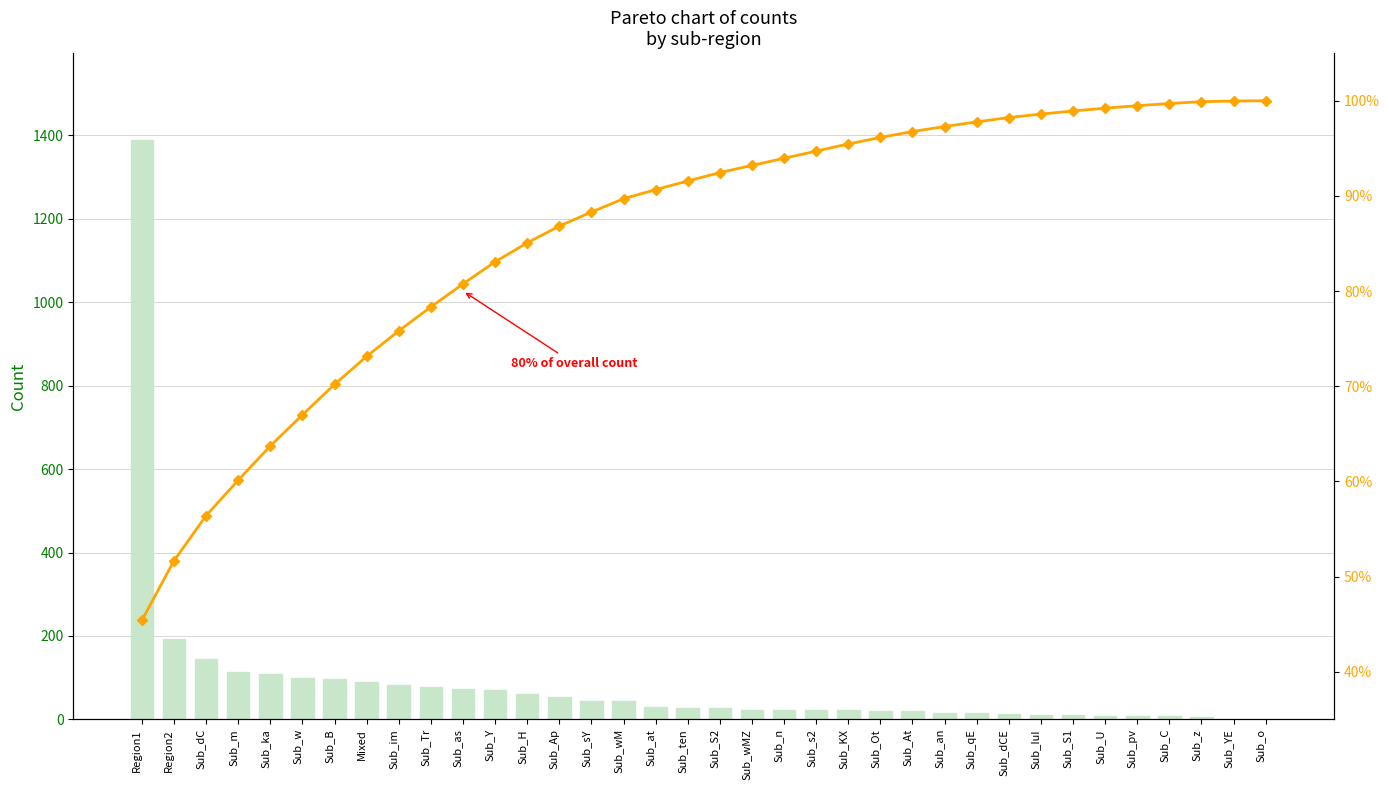

Where does the Cumulative % series first go above 92?

Sub_S2